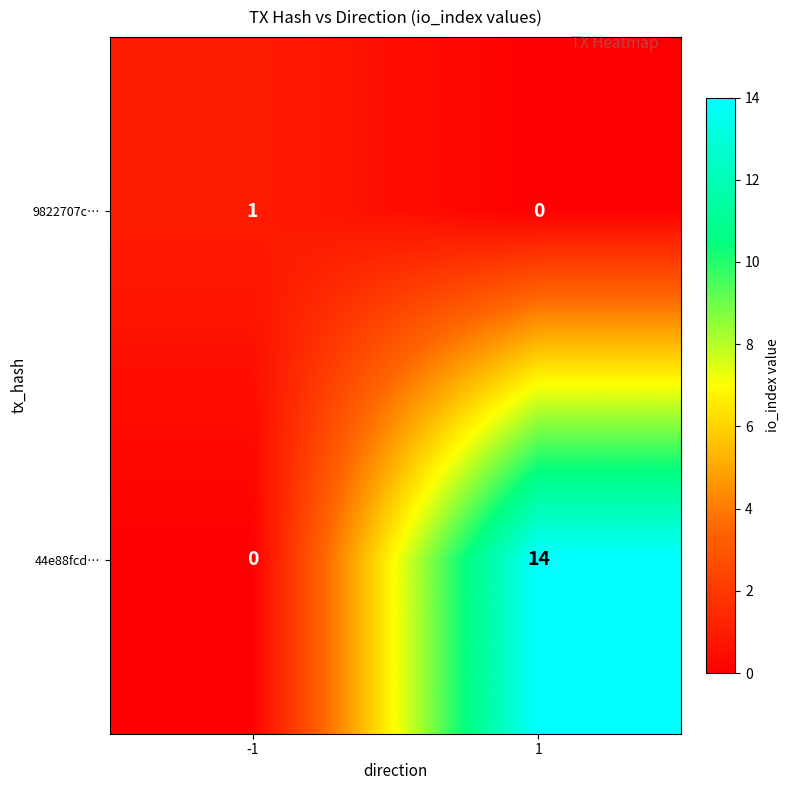

What is the average value of the 44e88fcd… series?

7